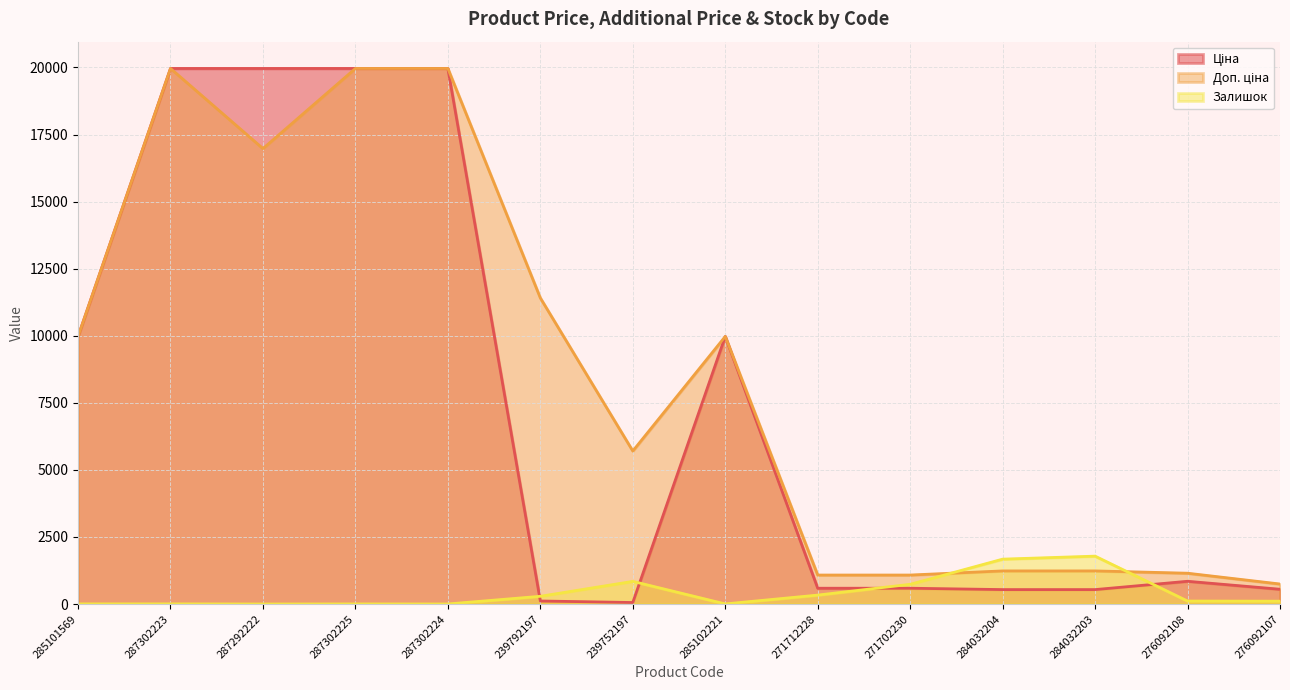

Which series has the widest spread of values?

Ціна